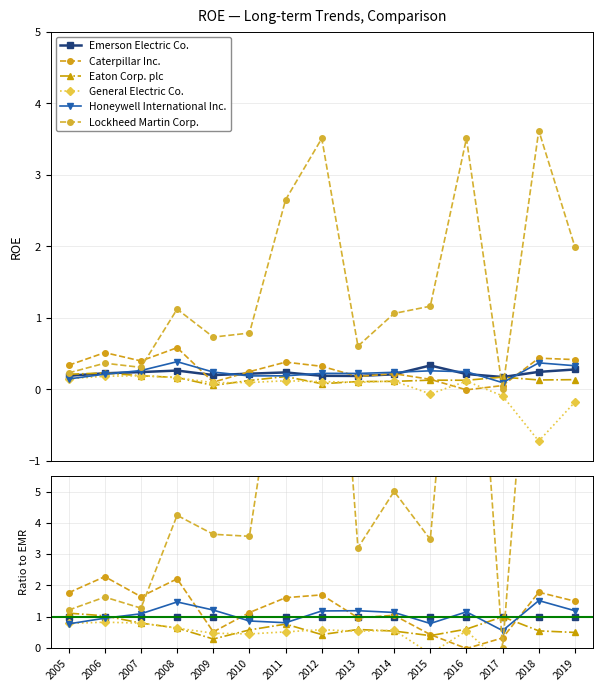

Reading right to left, transcribe all the data shown in this chart.

Emerson Electric Co.: 1.0	1.0	1.0	1.0	1.0	1.0	1.0	1.0	1.0	1.0	1.0	1.0	1.0	1.0	1.0
Caterpillar Inc.: 1.5	1.8	0.3	-0.0	0.4	1.0	1.0	1.7	1.6	1.1	0.5	2.2	1.6	2.3	1.8
Eaton Corp. plc: 0.5	0.5	1.0	0.6	0.4	0.5	0.6	0.4	0.8	0.6	0.3	0.6	0.8	1.0	1.1
General Electric Co.: -0.6	-2.9	-0.5	0.5	-0.2	0.6	0.5	0.6	0.5	0.4	0.5	0.6	0.8	0.8	0.8
Honeywell International Inc.: 1.2	1.5	0.6	1.1	0.8	1.1	1.2	1.2	0.8	0.9	1.2	1.5	1.1	0.9	0.8
Lockheed Martin Corp.: 7.1	14.7	0.0	16.2	3.5	5.0	3.2	18.4	11.1	3.6	3.6	4.2	1.3	1.6	1.2